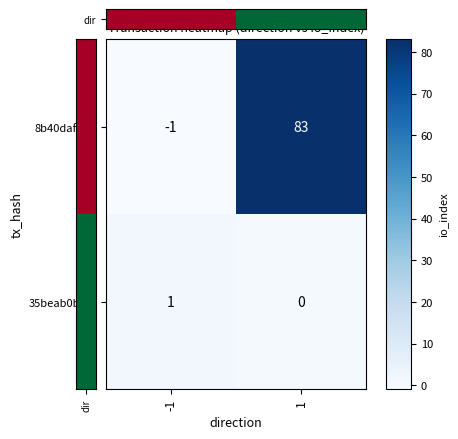

Is it true that 35beab0bb... equals -1 at 1?

False